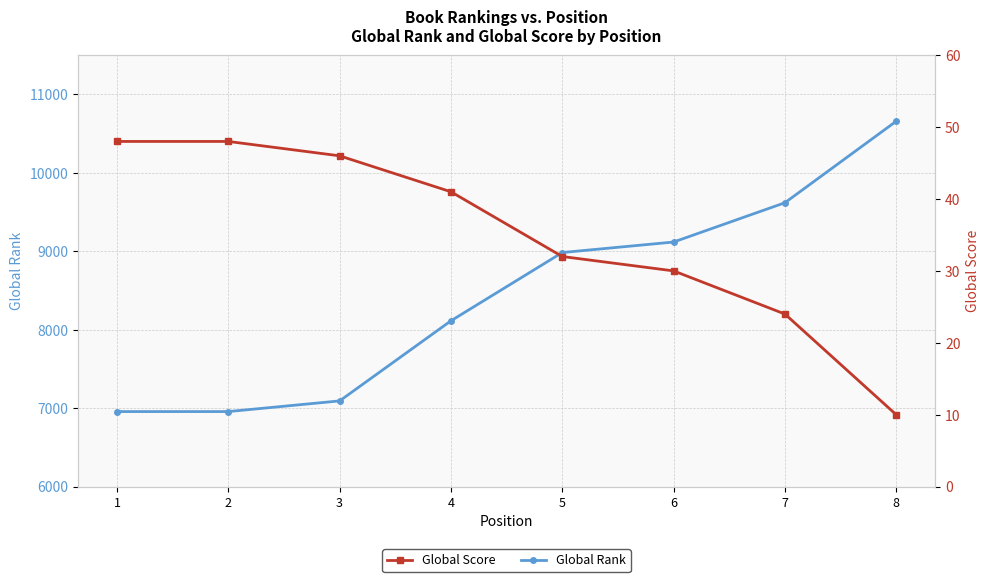

Does the chart display data point markers on the line(s)?

Yes